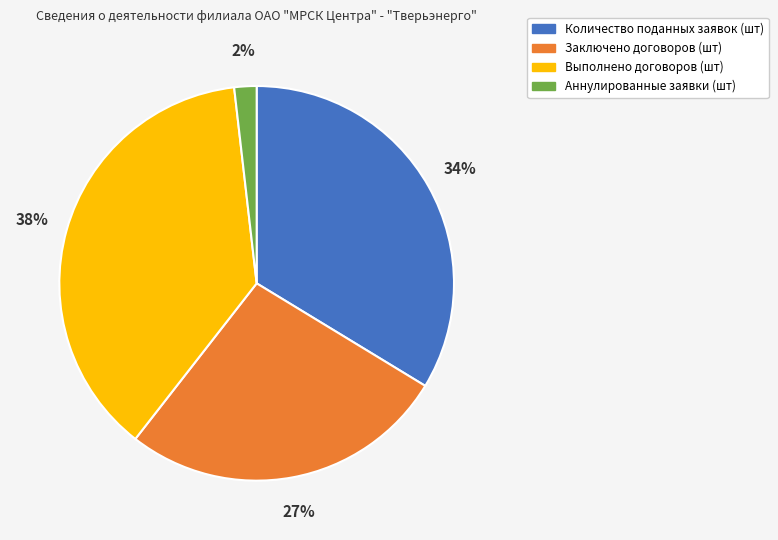

The Количество поданных заявок (шт) slice represents 43% of the pie. True or false?

False